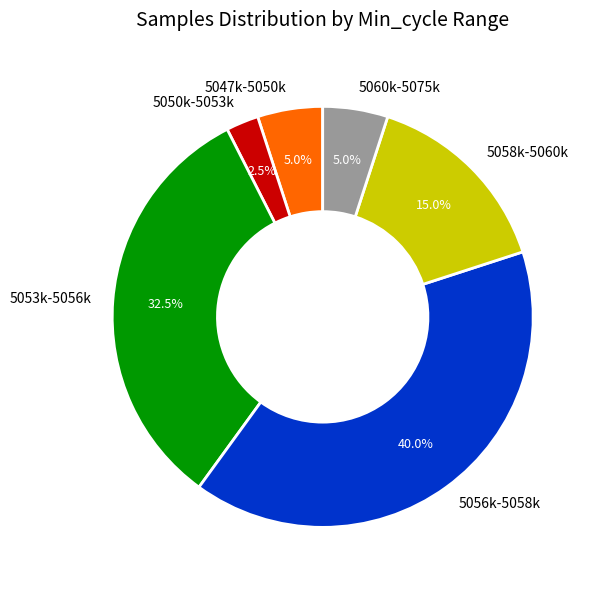

Does 5056k-5058k account for over 50% of the chart?

No